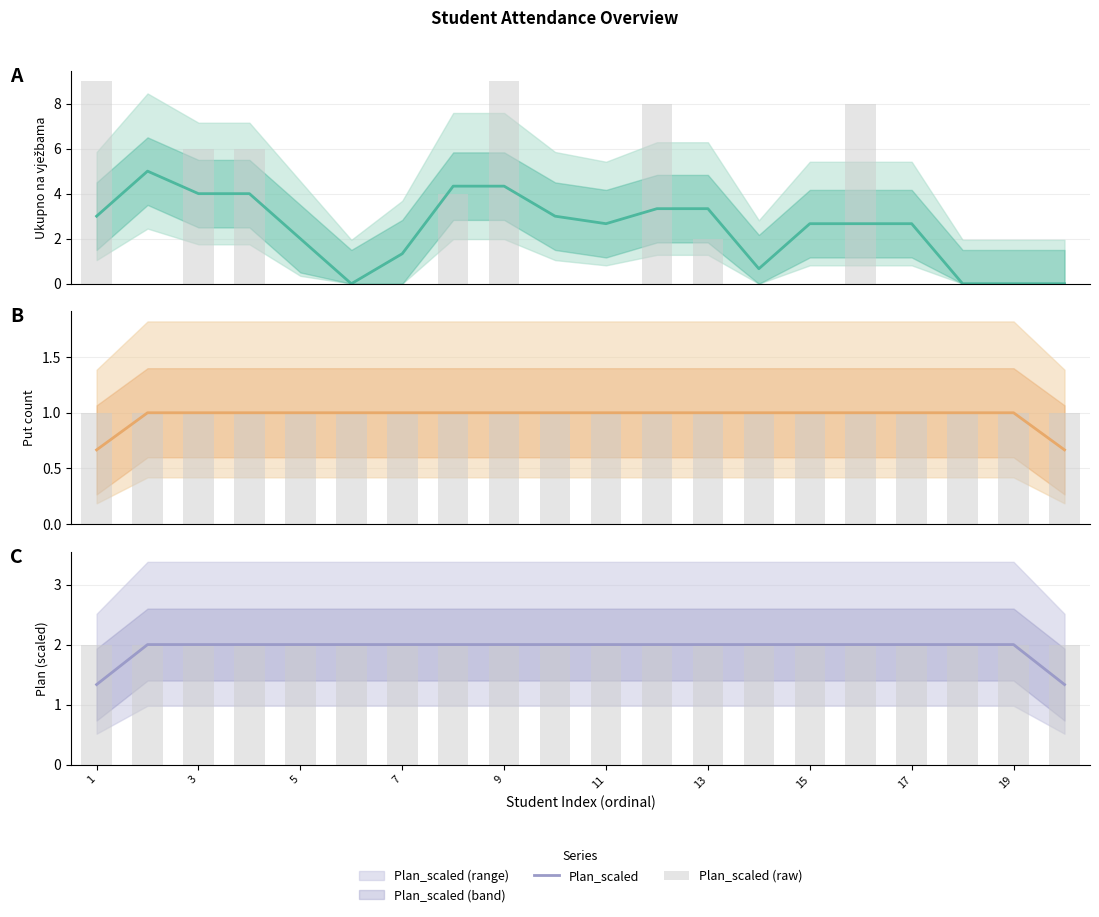

Is it true that Plan_scaled equals 3.3 at 3?

False